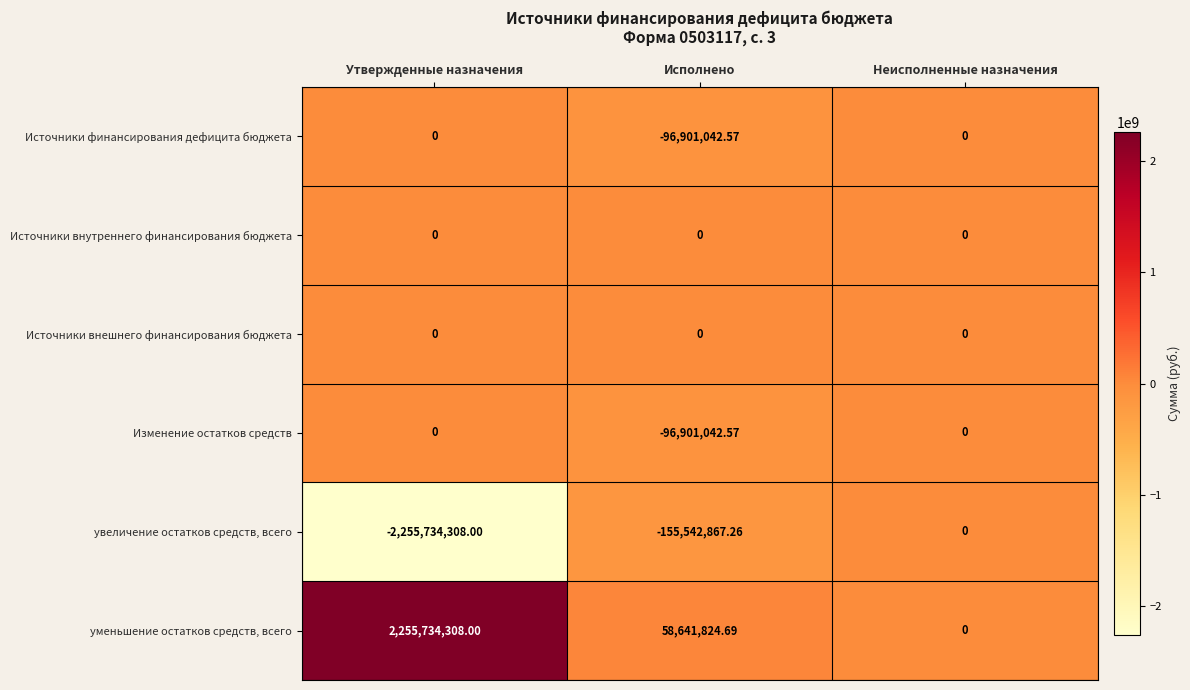

Between Исполнено and Неисполненные назначения, which series saw the biggest shift?

увеличение остатков средств, всего